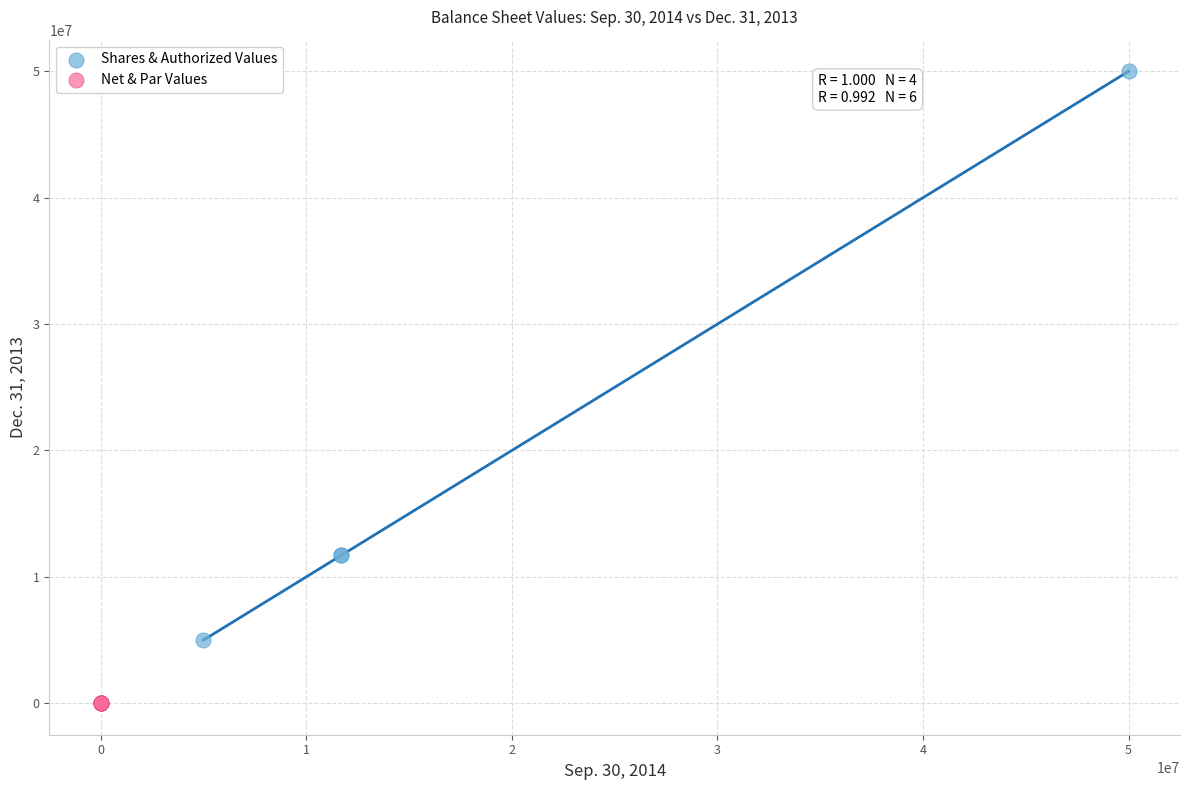

Which series has the largest Y range (max minus min)?

Shares & Authorized Values